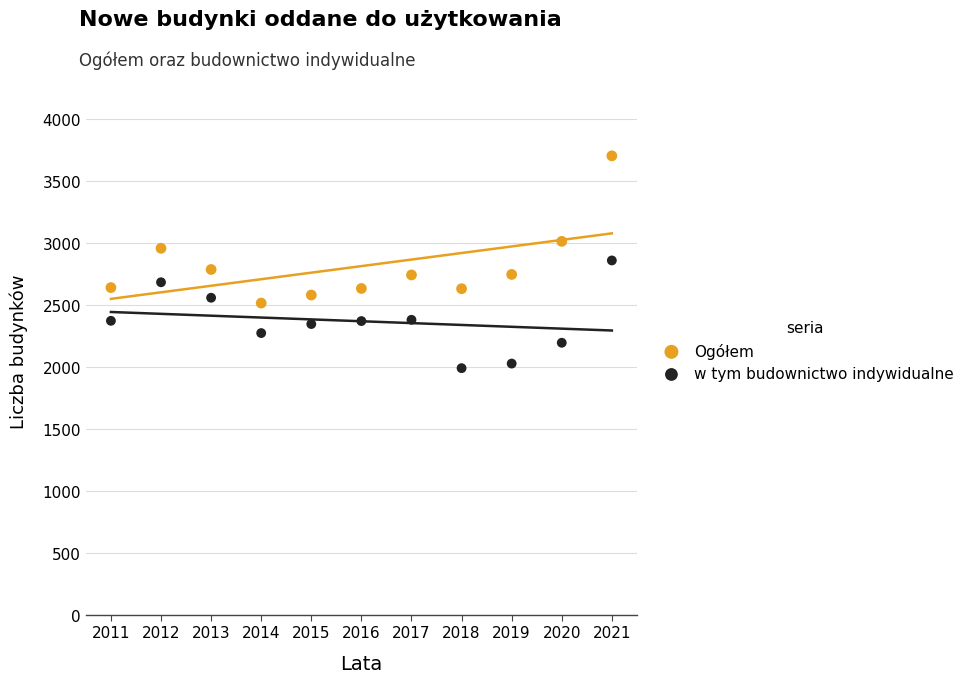

Across all data points, what is the range of X values (max minus min)?

10